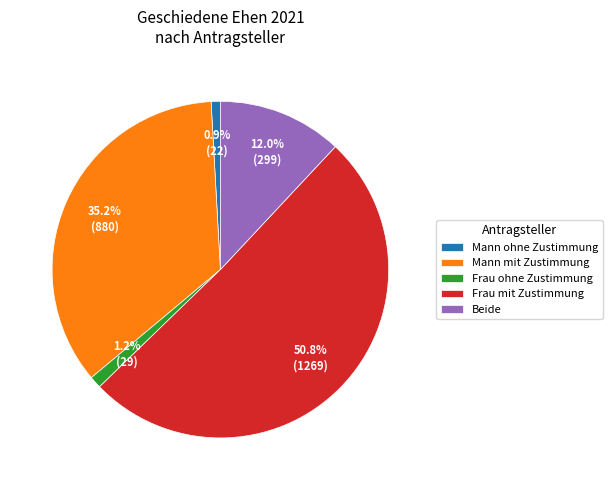

The Frau ohne Zustimmung slice represents 11% of the pie. True or false?

False